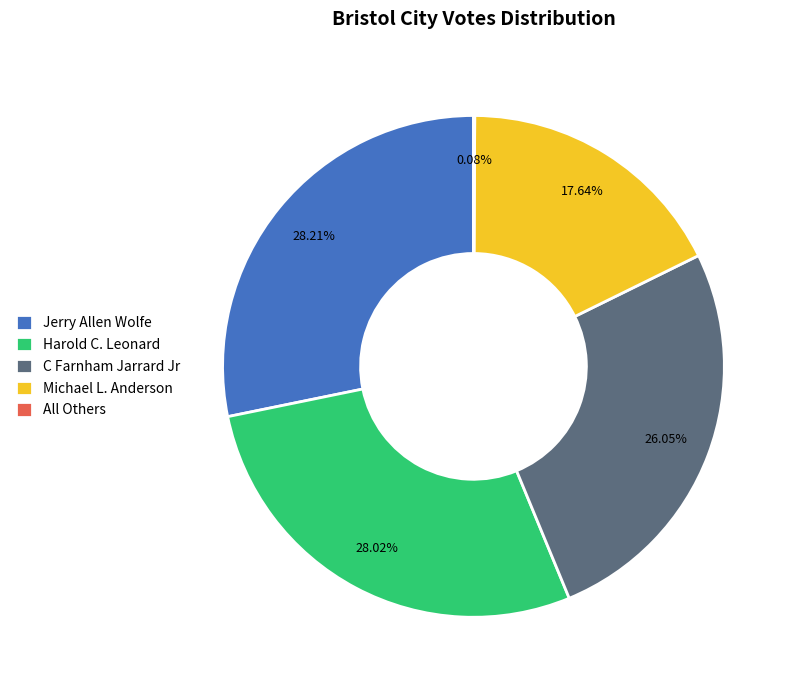

Approximately how many times larger is the value at Jerry Allen Wolfe compared to Harold C. Leonard?

1.0